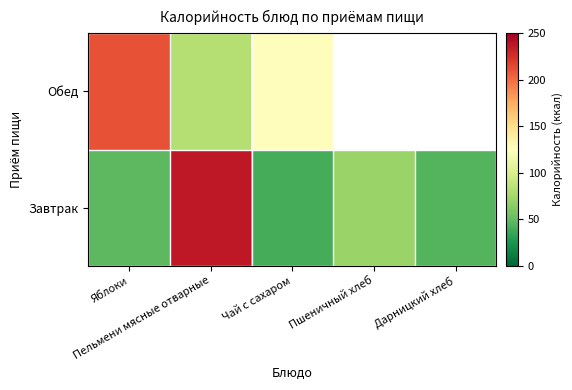

What is the sum of all Завтрак values?

439.0